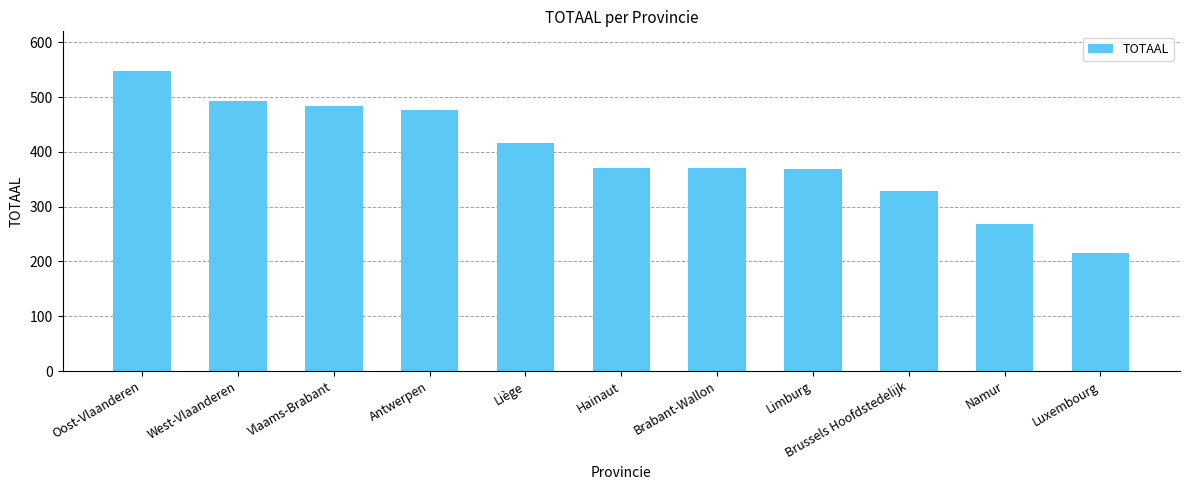

What is the average value?

394